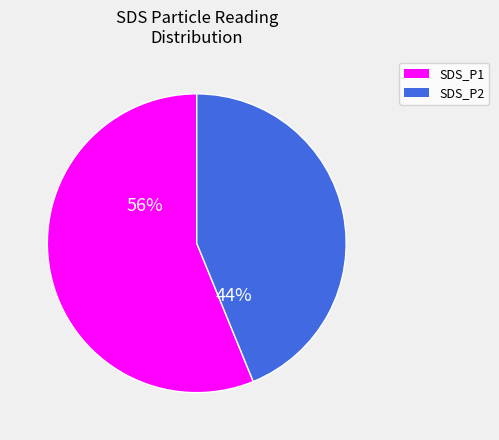

Count the number of slices in the pie.

2